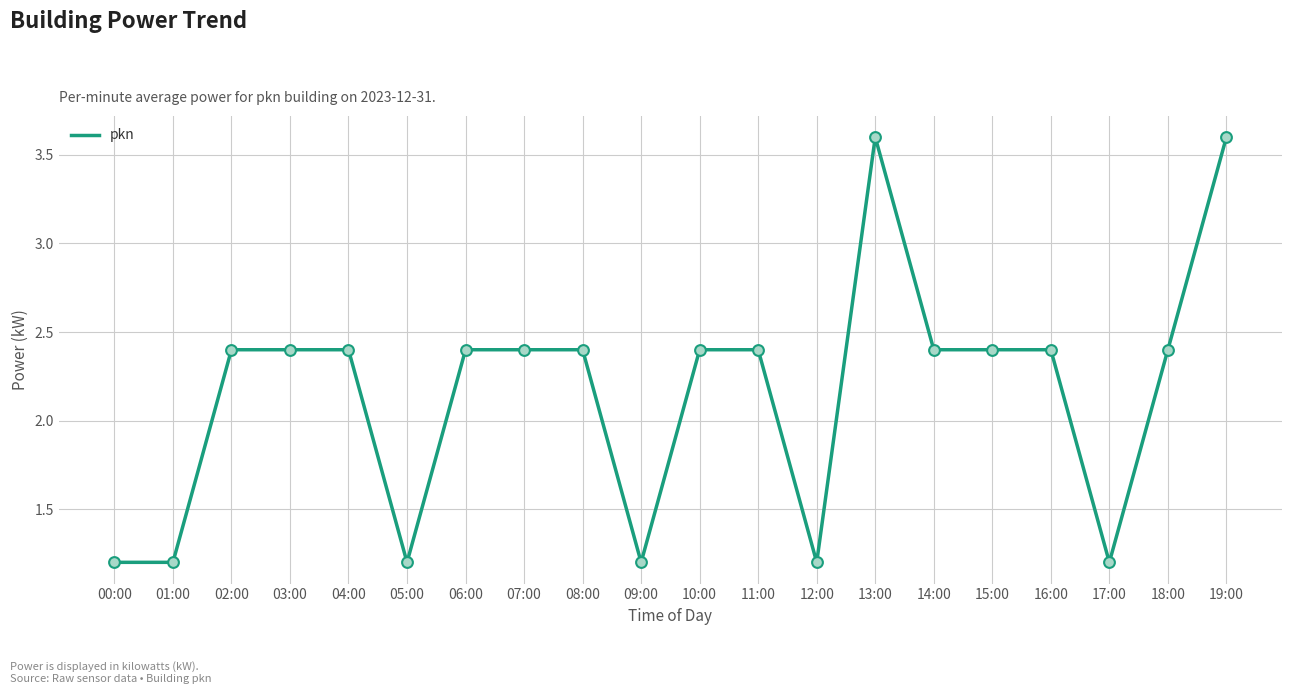

Which has a higher value, 05:00 or 19:00?

19:00